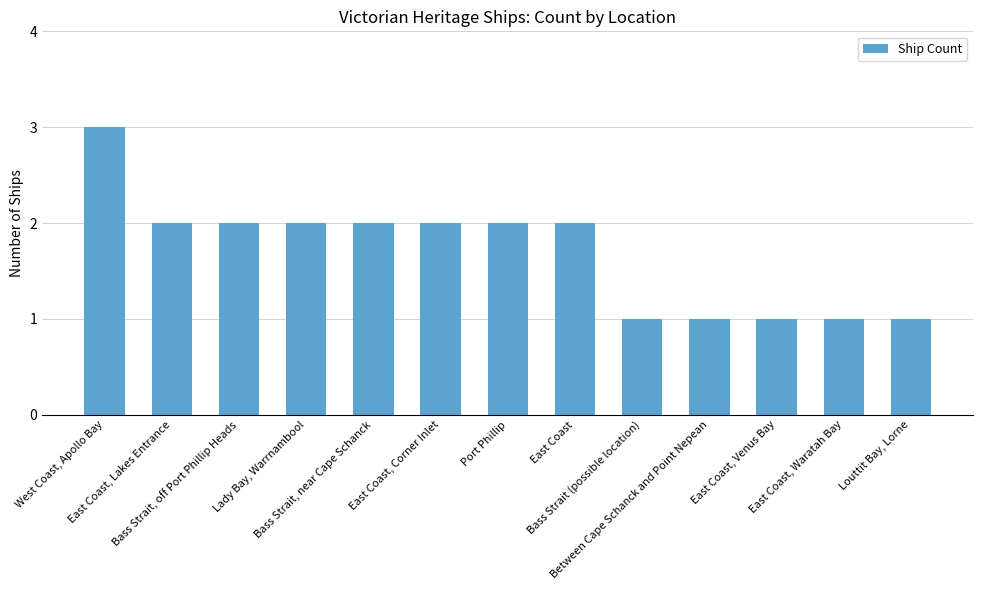

Is it true that the value at East Coast is 1?

False